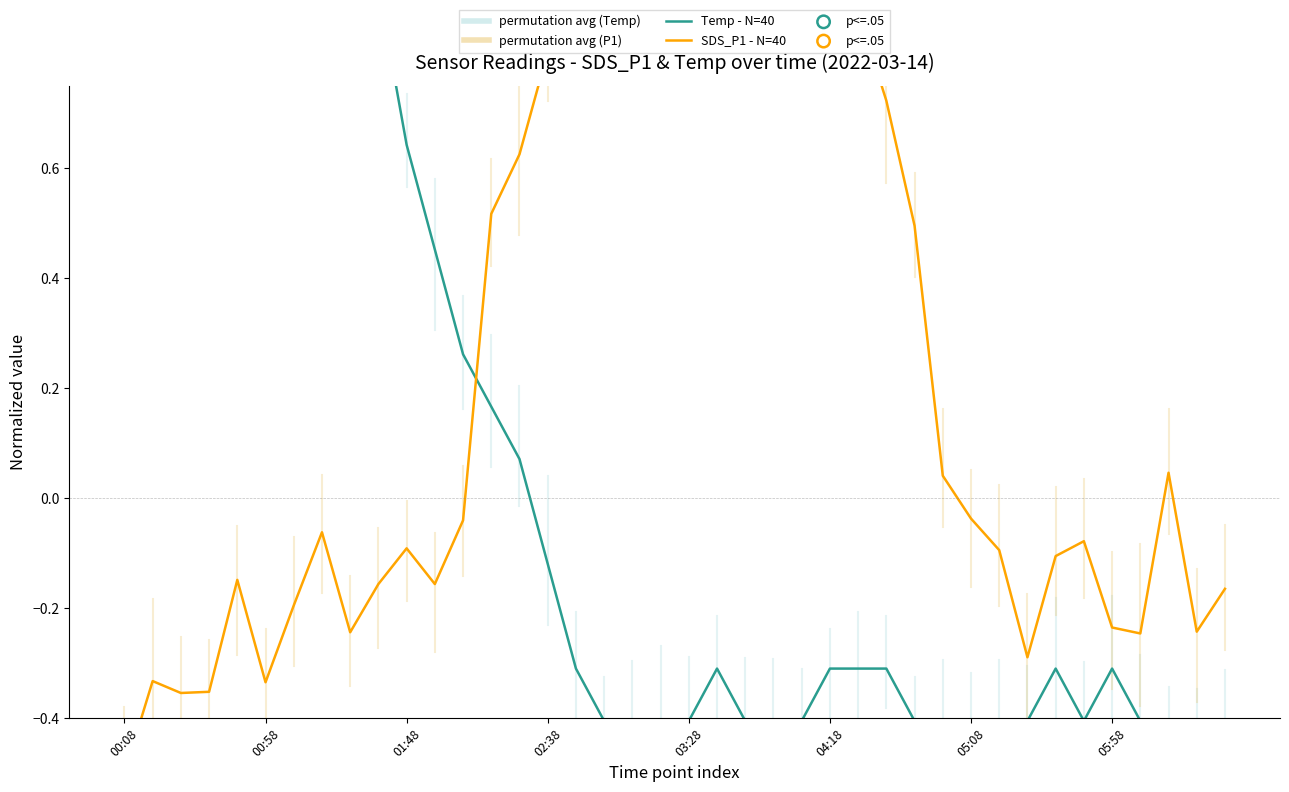

What is the total value across all series at 05:08?

-0.4